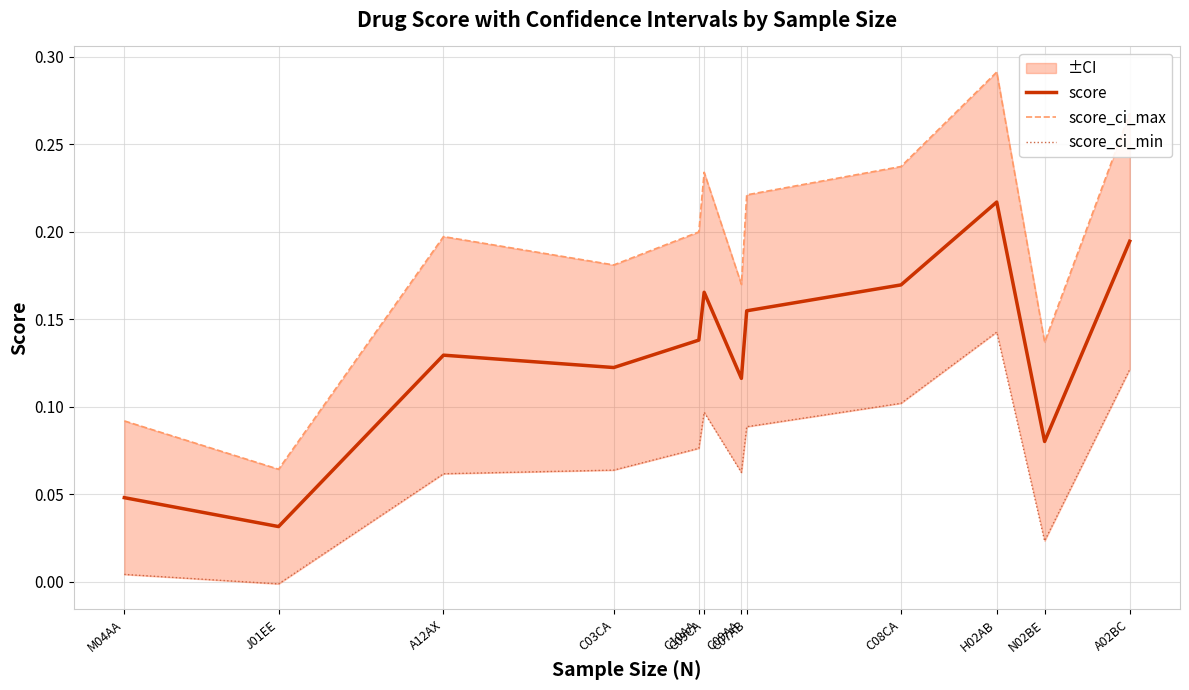

Which category has the lowest value in the score_ci_max series?

J01EE